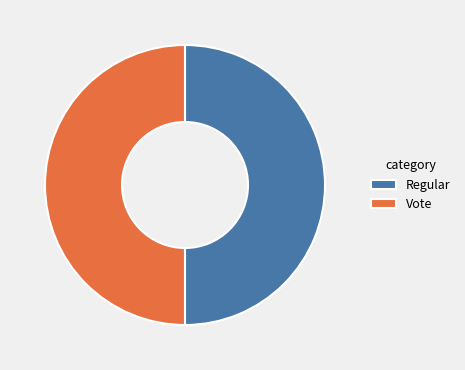

Is it true that Vote is 43% of the pie?

False